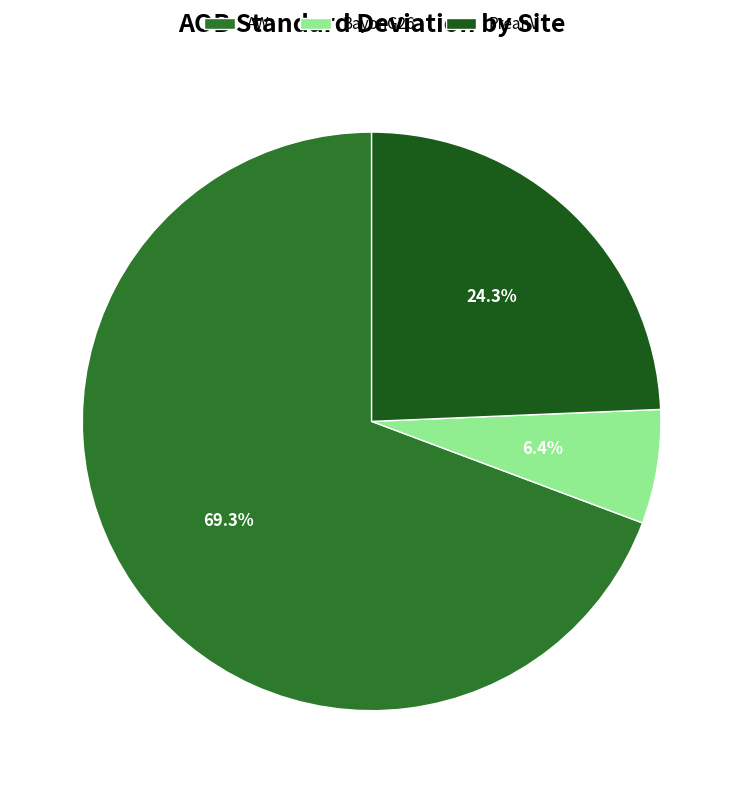

Is it true that BayonG26 is 6% of the pie?

True